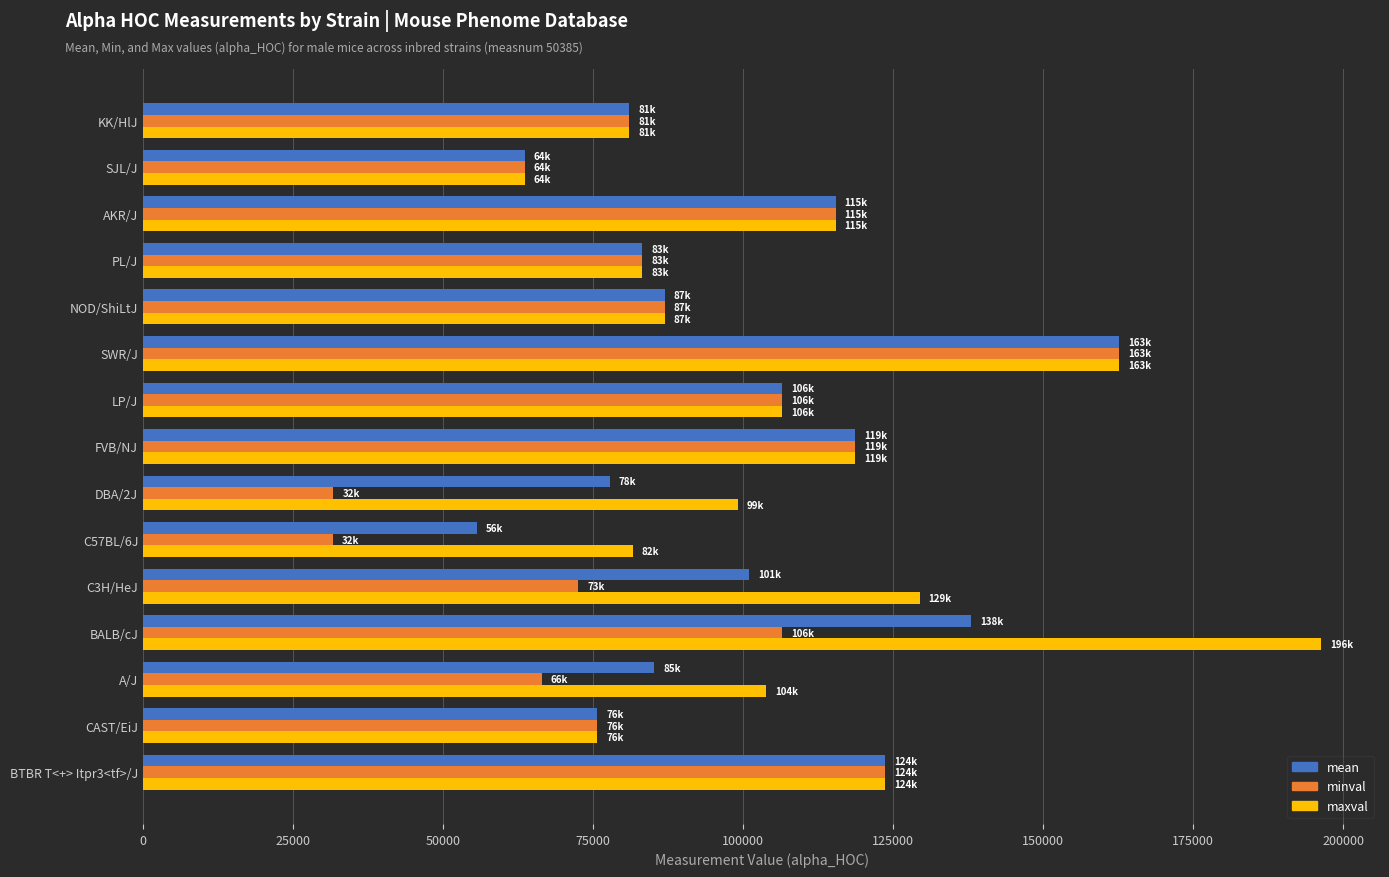

Which series changed the most between A/J and SJL/J?

maxval